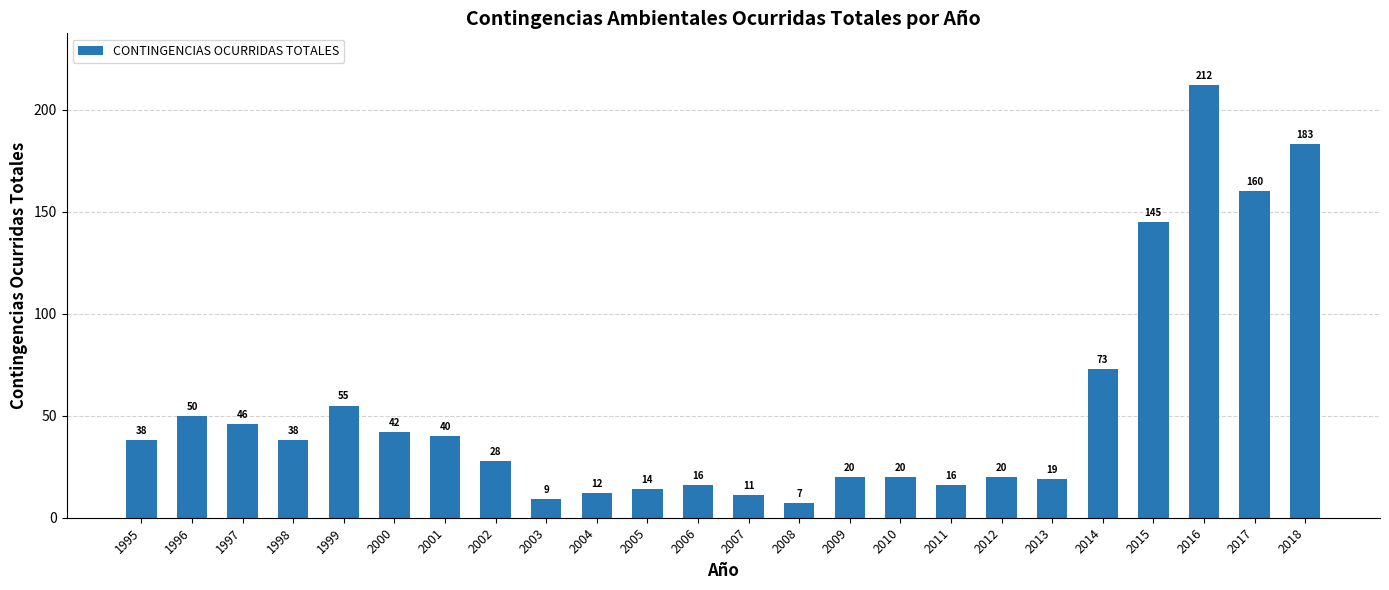

How many data points are less than 38?

12